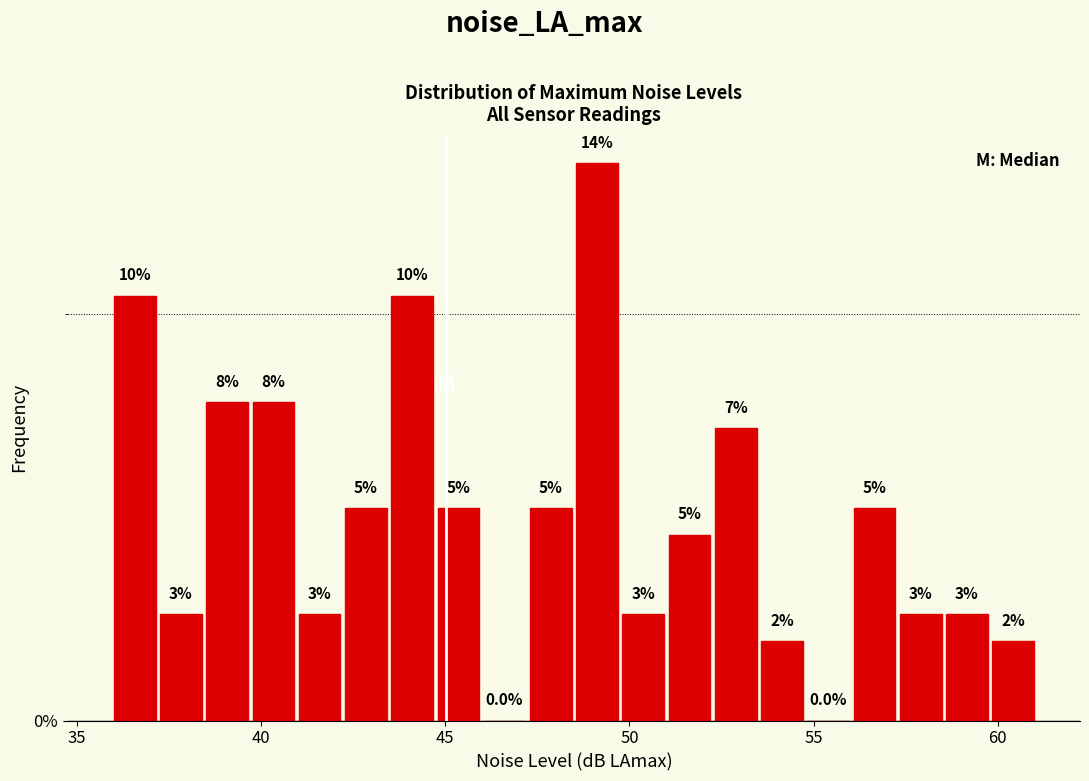

Around what value on the x-axis is the tallest bar? Give the approximate position of its centre, as read against the axis.

49.0